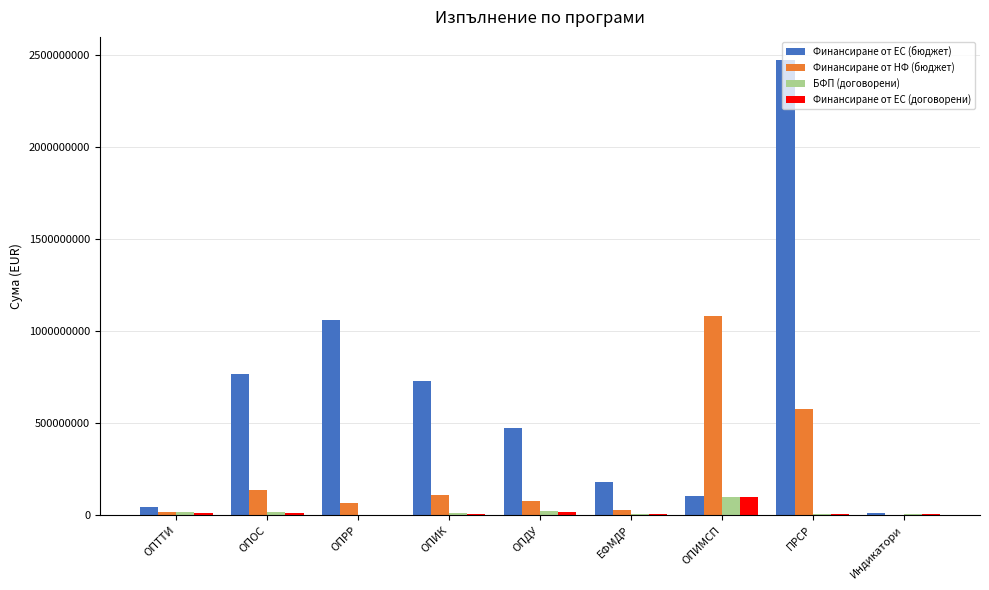

Which series has the largest range (max minus min)?

Финансиране от ЕС (бюджет)